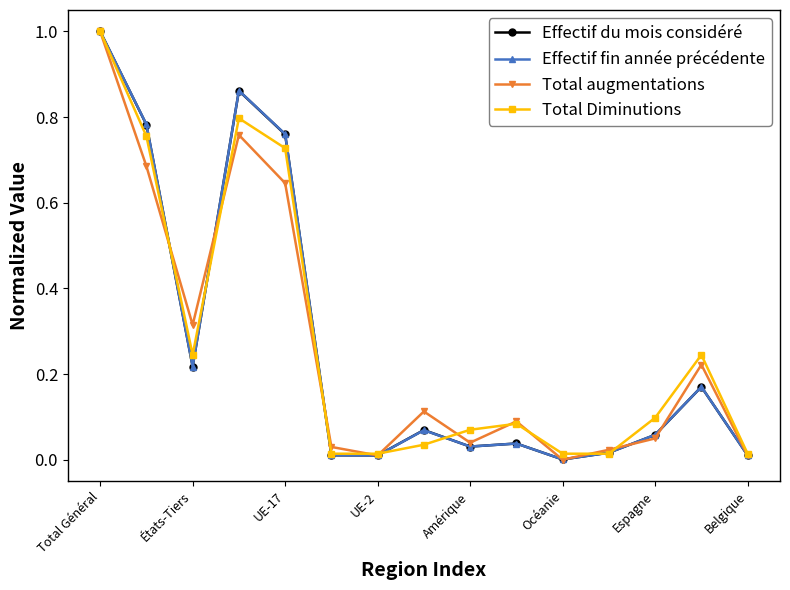

True or false: Effectif fin année précédente has more than 1 interior local peaks.

True